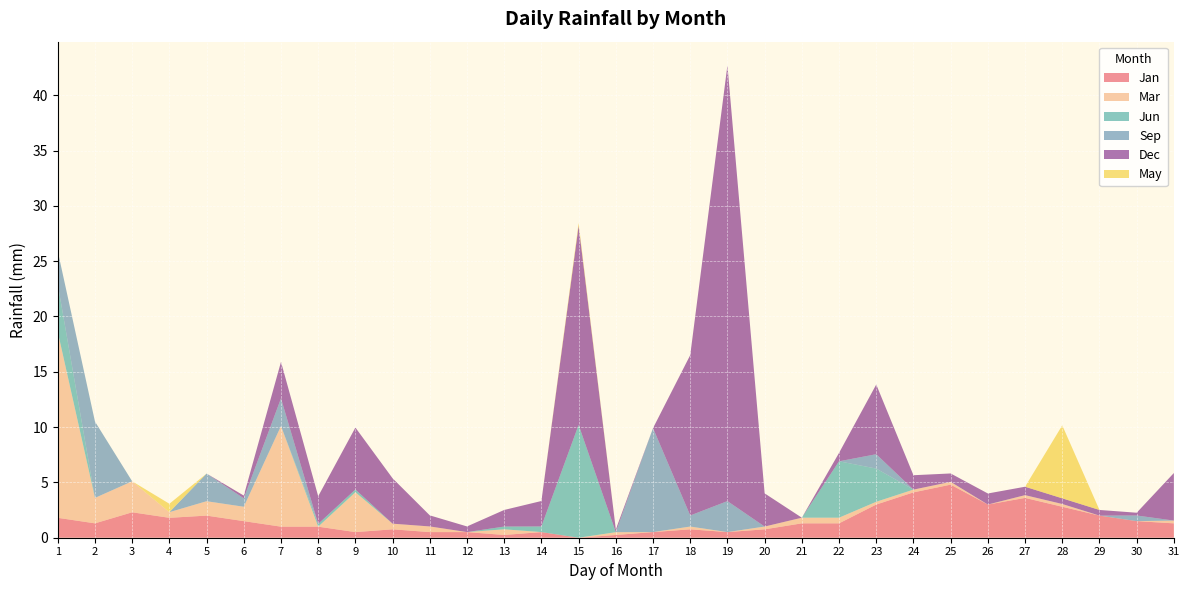

Reading right to left, what are all the values shown in this chart?

Jan: 1.3	1.5	2.0	2.8	3.6	3.0	4.8	4.1	3.0	1.3	1.3	0.8	0.5	0.8	0.5	0.2	0.0	0.5	0.2	0.5	0.5	0.8	0.5	1.0	1.0	1.5	2.0	1.8	2.3	1.3	1.8
Mar: 0.2	0.0	0.0	0.2	0.2	0.0	0.2	0.2	0.2	0.5	0.5	0.2	0.0	0.2	0.0	0.2	0.0	0.0	0.5	0.0	0.5	0.5	3.6	0.0	9.1	1.3	1.3	0.5	2.8	2.3	16.8
Jun: 0.0	0.0	0.0	0.0	0.0	0.0	0.0	0.0	3.0	5.1	0.0	0.0	0.0	0.0	0.0	0.0	10.2	0.5	0.2	0.0	0.0	0.0	0.2	0.2	0.0	0.0	0.0	0.0	0.0	0.0	4.3
Sep: 0.0	0.5	0.0	0.0	0.0	0.0	0.0	0.0	1.3	0.0	0.0	0.0	2.8	1.0	9.4	0.0	0.0	0.0	0.0	0.0	0.0	0.0	0.0	0.0	2.5	0.8	2.5	0.0	0.0	6.9	3.0
Dec: 4.3	0.2	0.5	0.5	0.8	1.0	0.8	1.3	6.3	0.8	0.0	3.0	39.4	14.5	0.0	0.2	18.0	2.3	1.5	0.5	1.0	4.1	5.6	2.5	3.3	0.2	0.0	0.0	0.0	0.0	0.0
May: 0.0	0.0	0.0	6.6	0.0	0.0	0.0	0.0	0.0	0.0	0.0	0.0	0.0	0.0	0.0	0.0	0.2	0.0	0.0	0.0	0.0	0.0	0.0	0.0	0.0	0.0	0.0	0.8	0.0	0.0	0.0